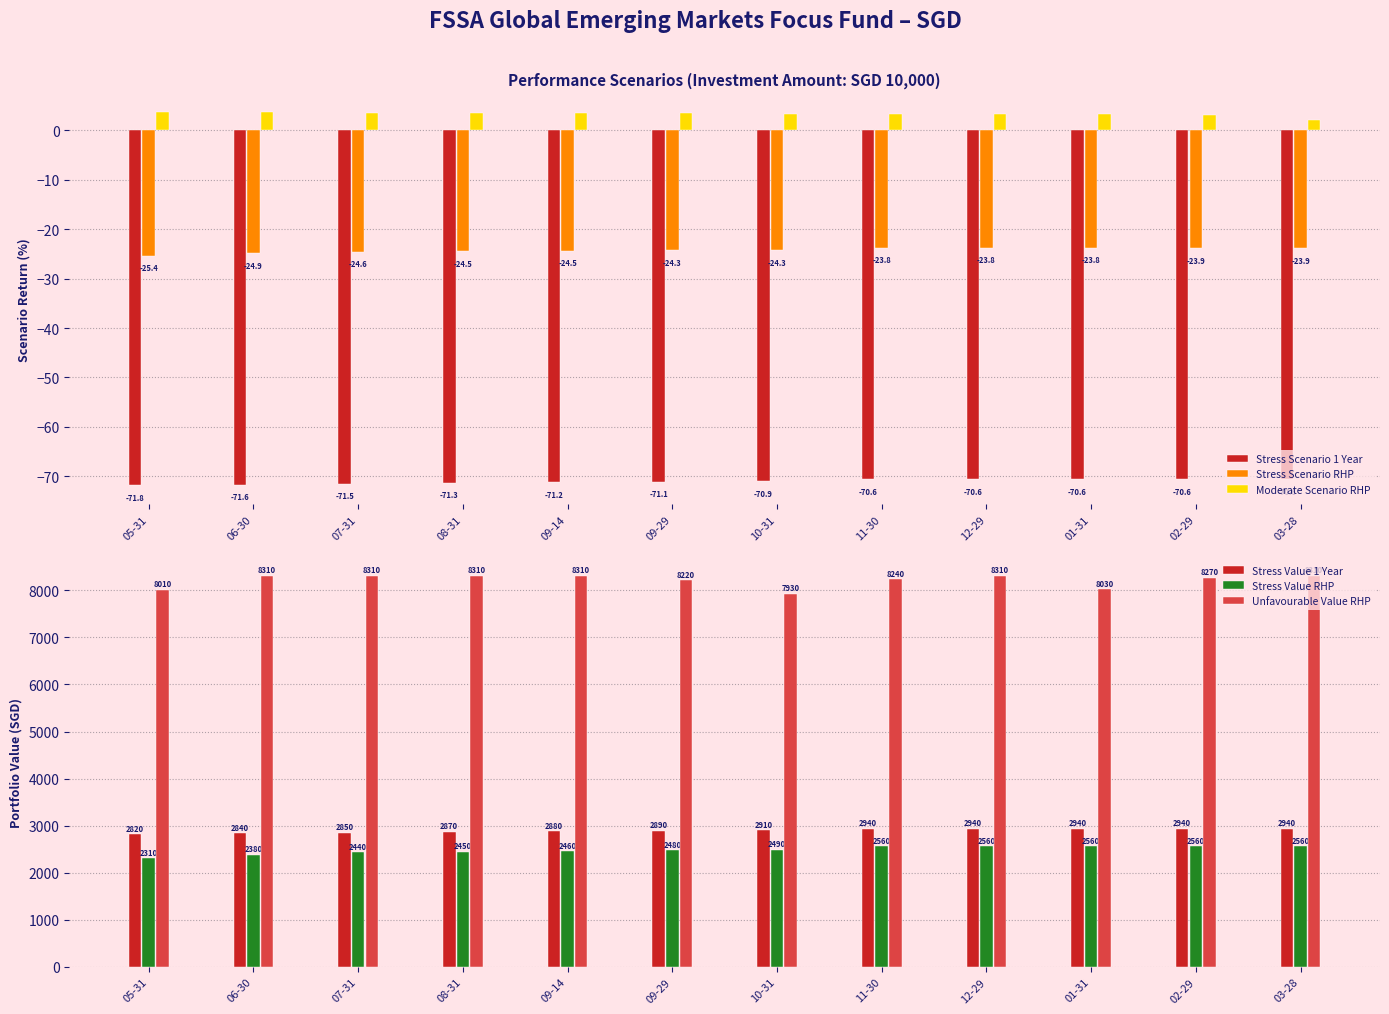

What is the spread (max minus min) of values at 10-31?

8000.9